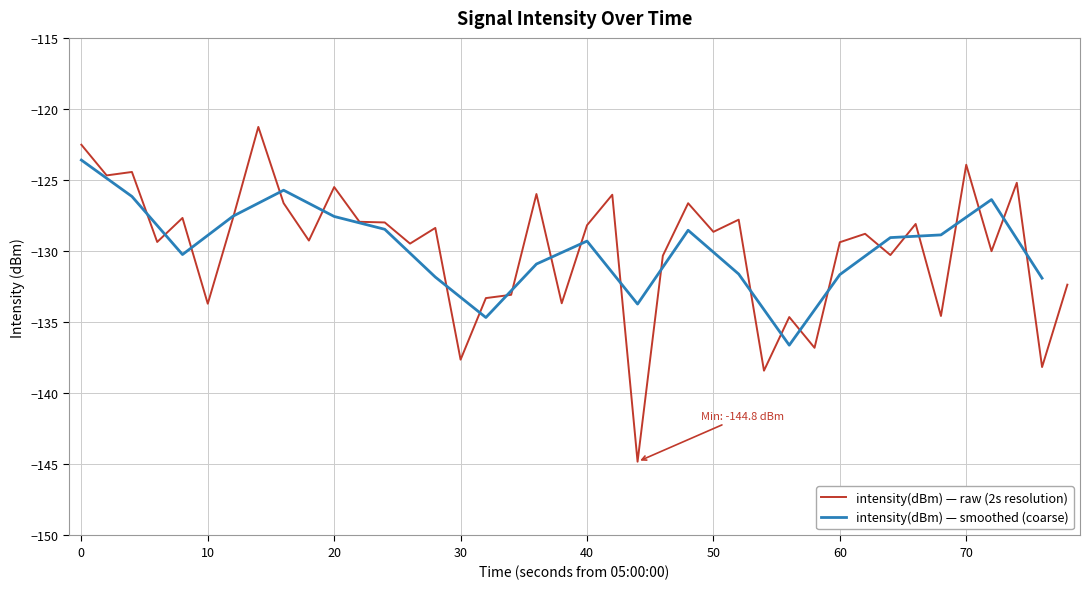

What is the change in value from 27 to 33?

+10.3